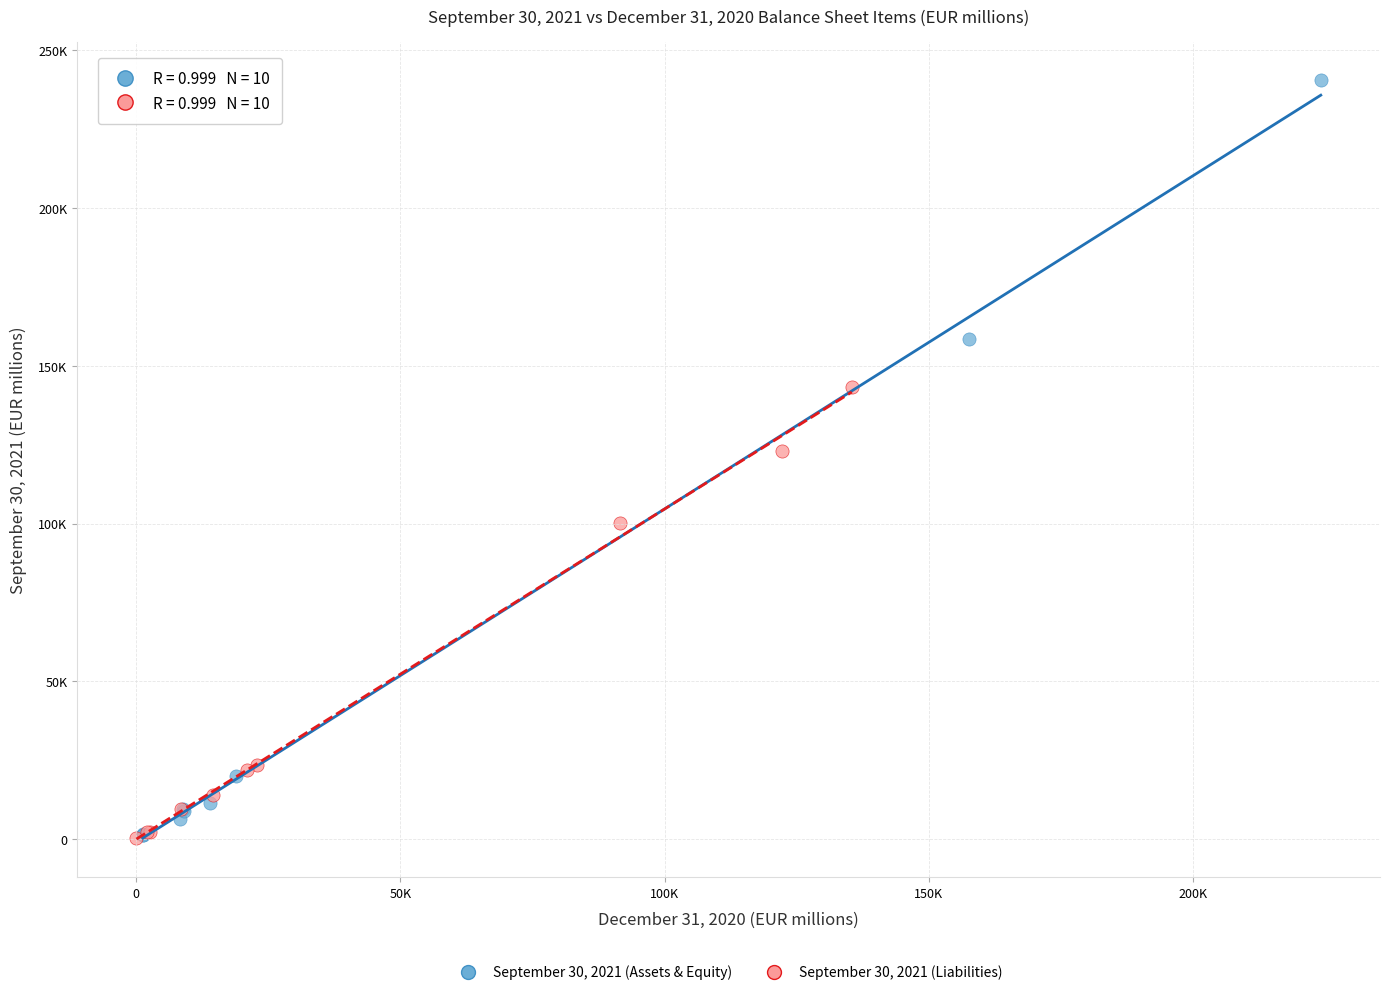

What are all the series names shown in the legend?

September 30, 2021 (Assets & Equity), September 30, 2021 (Liabilities)